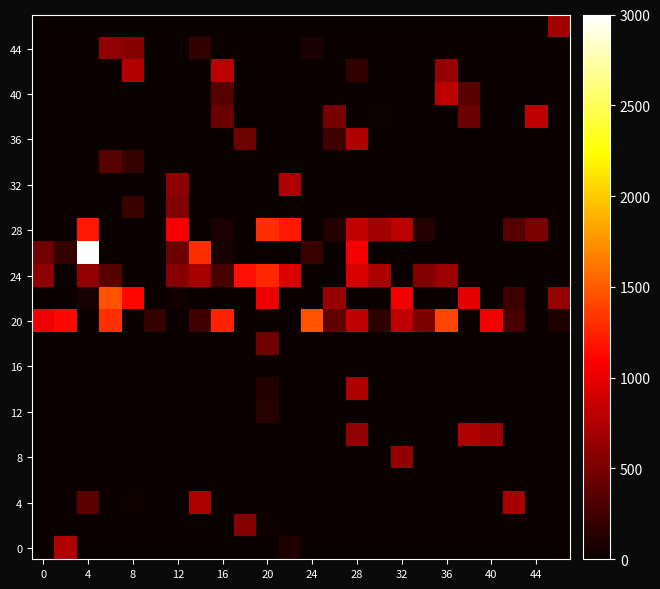

How many categories are shown in the chart?

24